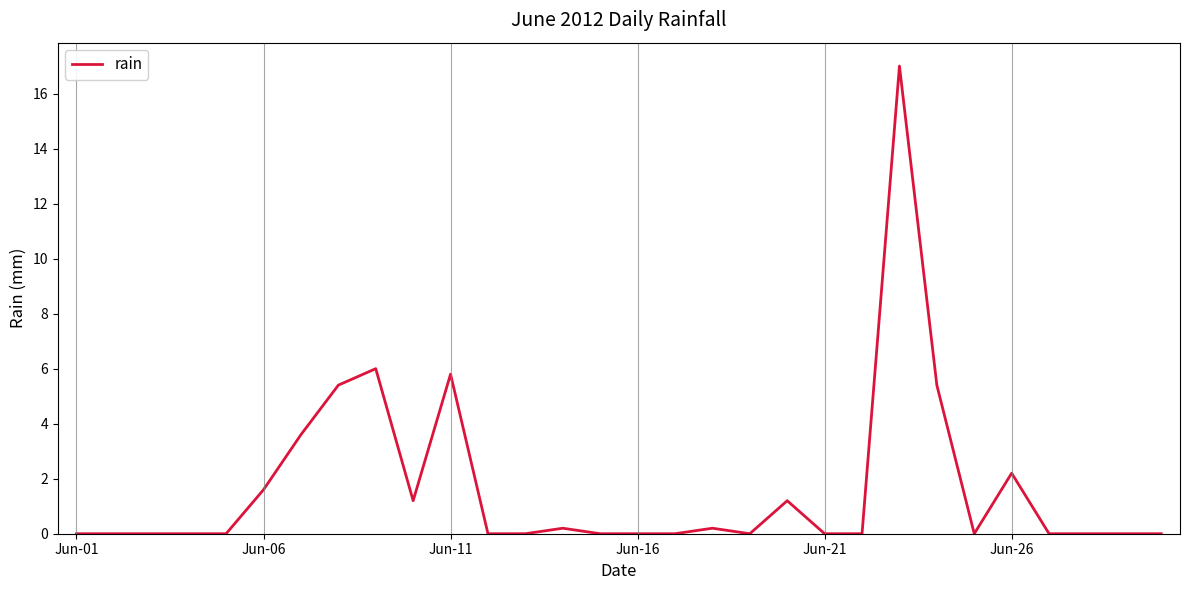

What is the maximum value shown in the chart?

17.0